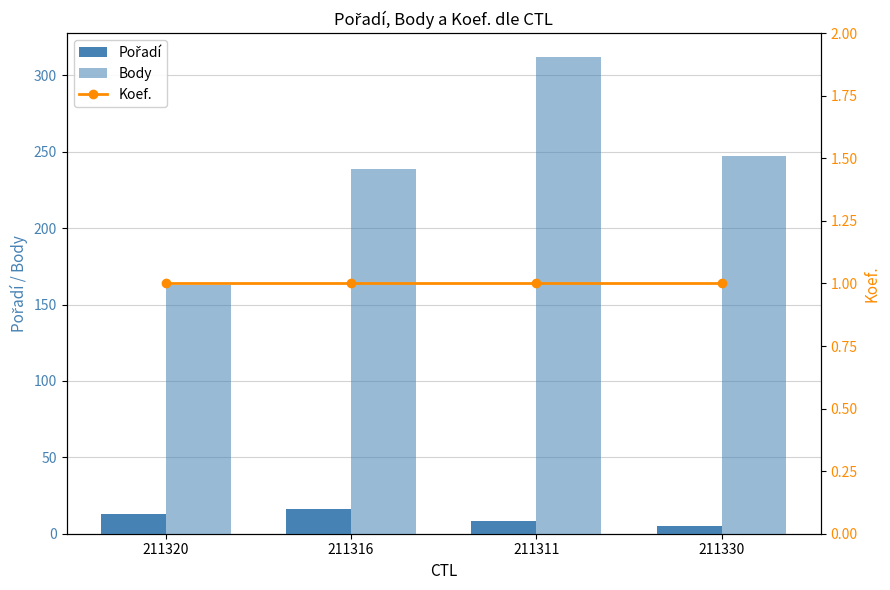

What position from the left is 211311?

3